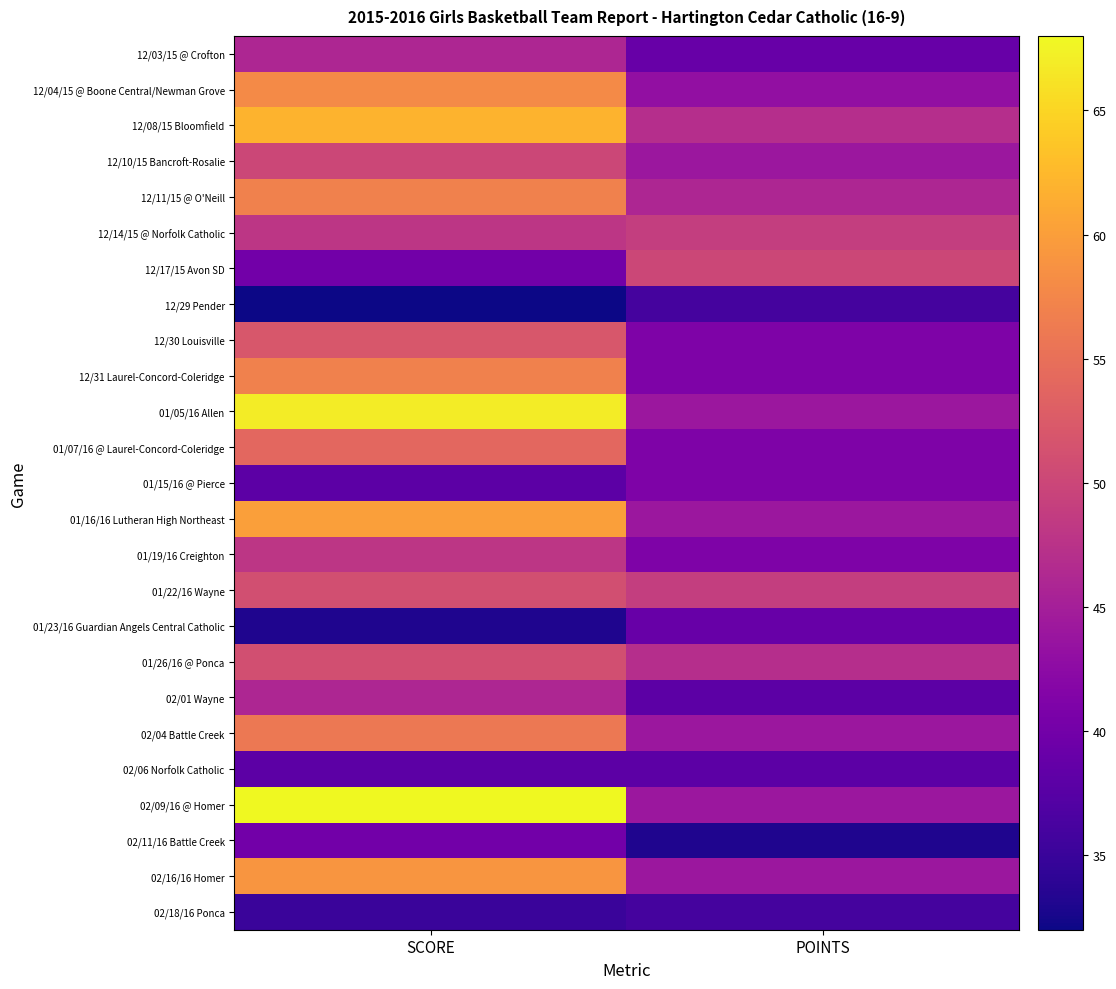

What is the minimum value shown in the chart?

32